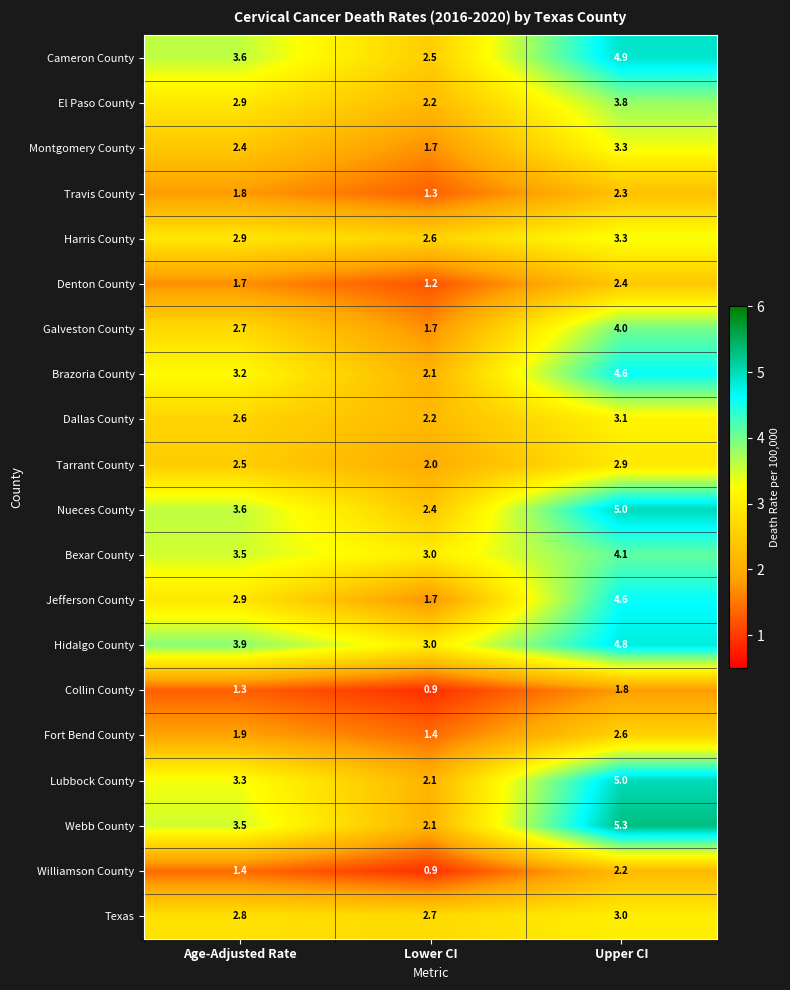

Which series has the widest spread of values?

Webb County